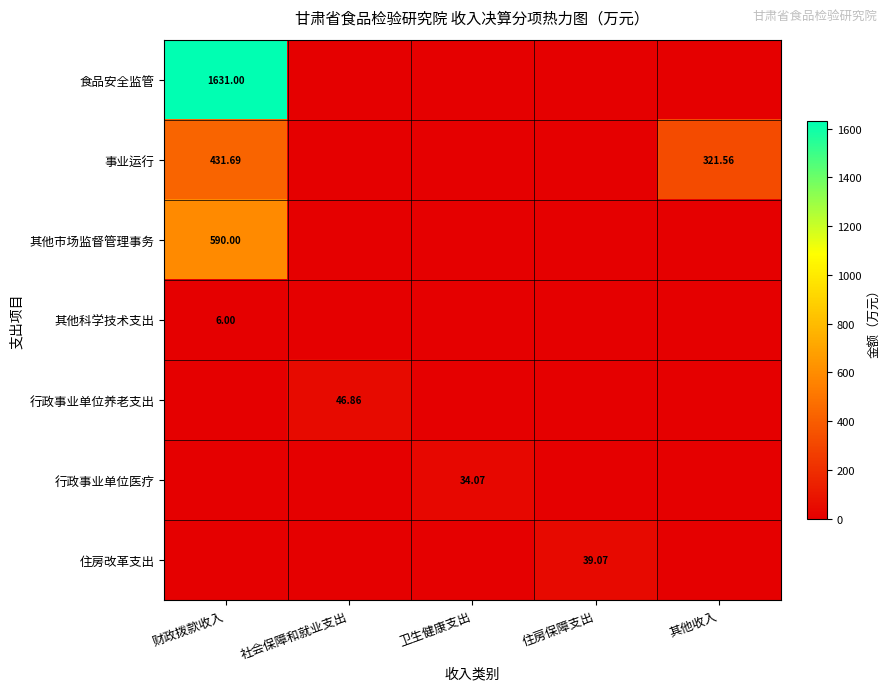

At which category is the sum across all series the highest?

财政拨款收入